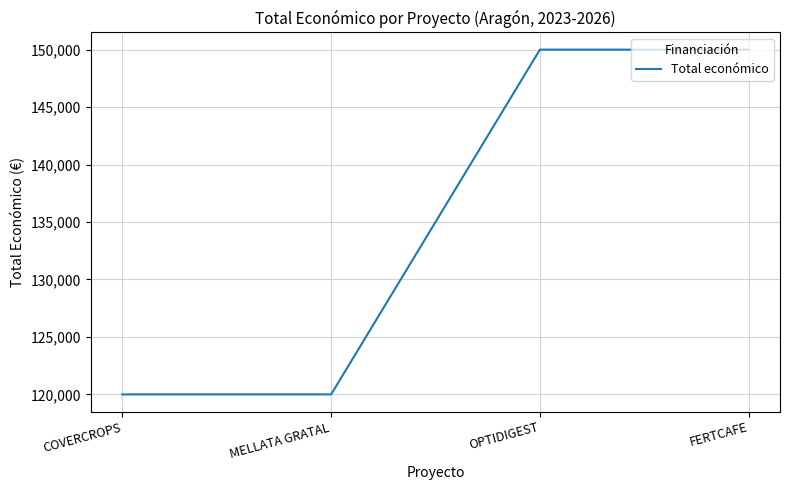

What is the maximum value shown in the chart?

150000